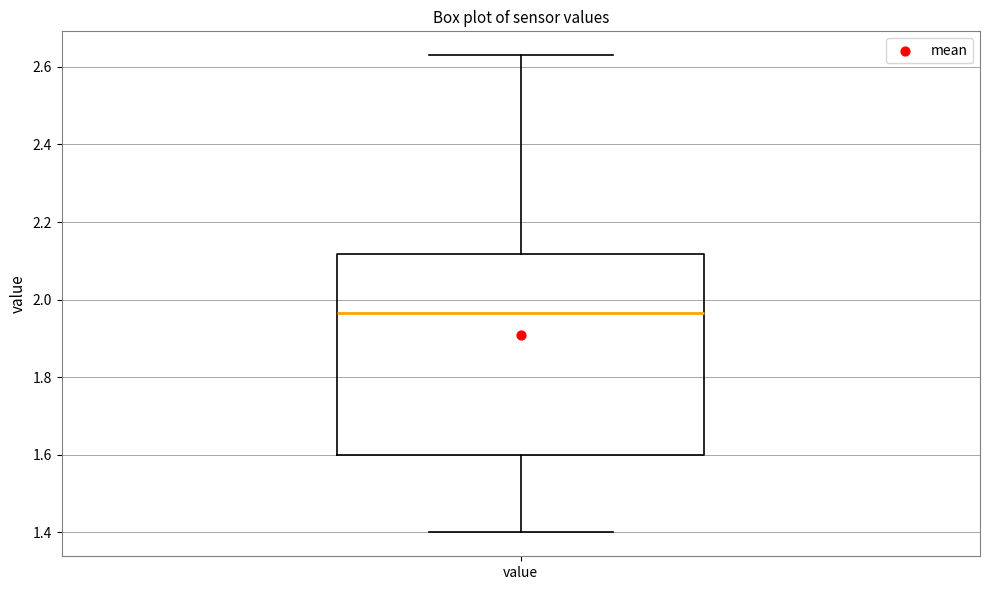

Where does the lower whisker of the box for value end on the y-axis? The values are not printed on the chart, so give them approximately, as read against the axis.

1.40